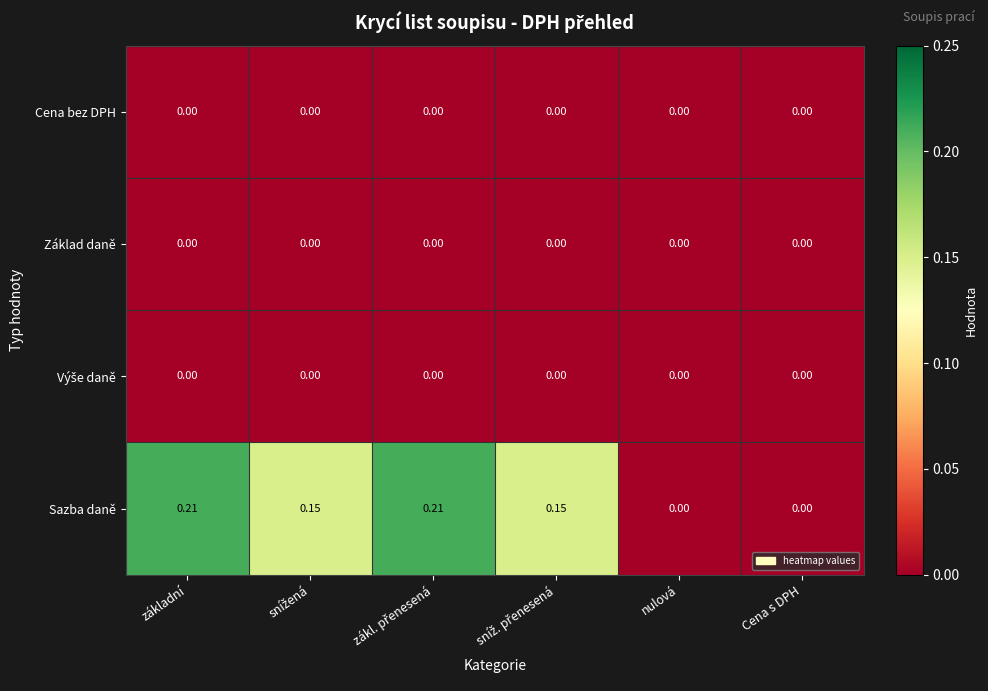

Which series has the widest spread of values?

Sazba daně